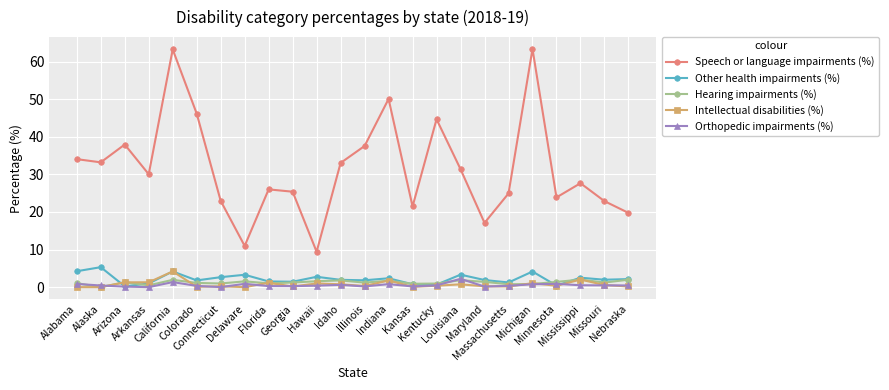

In Intellectual disabilities (%), how many points are higher than both neighbors (excluding endpoints)?

8